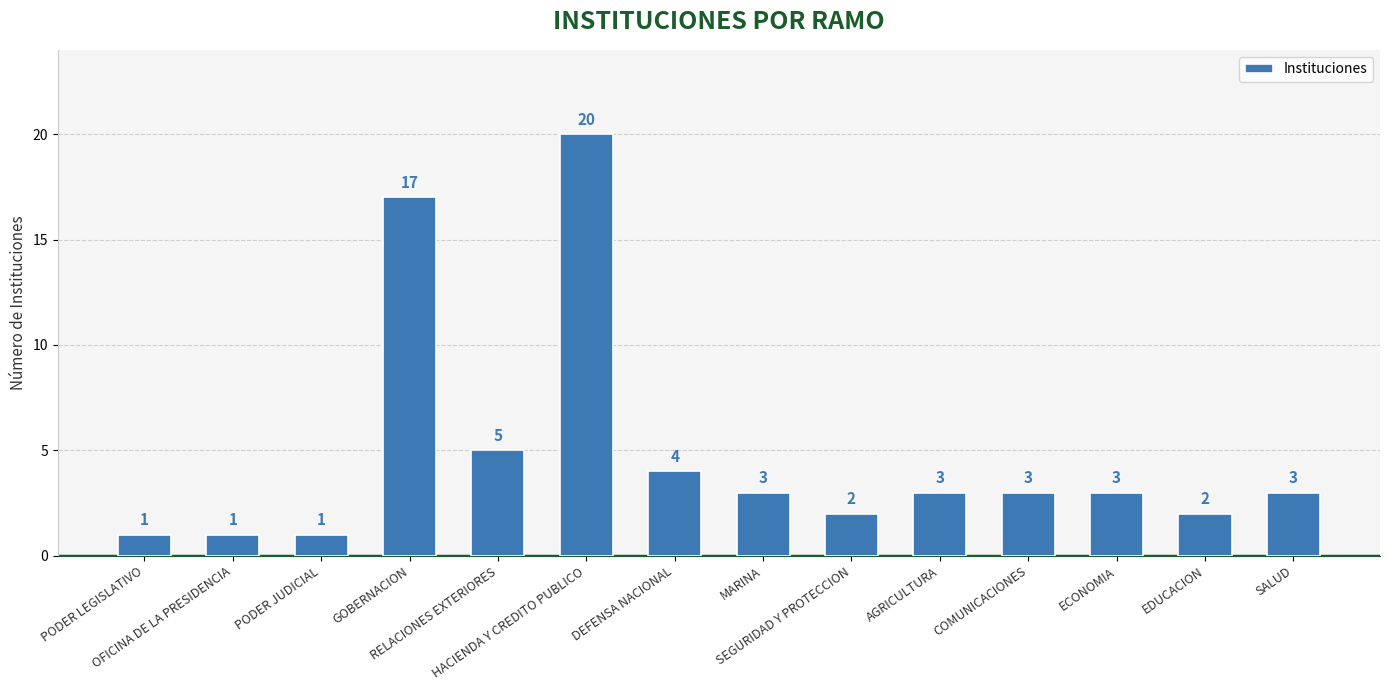

What is the change in value from GOBERNACION to SEGURIDAD Y PROTECCION?

-15